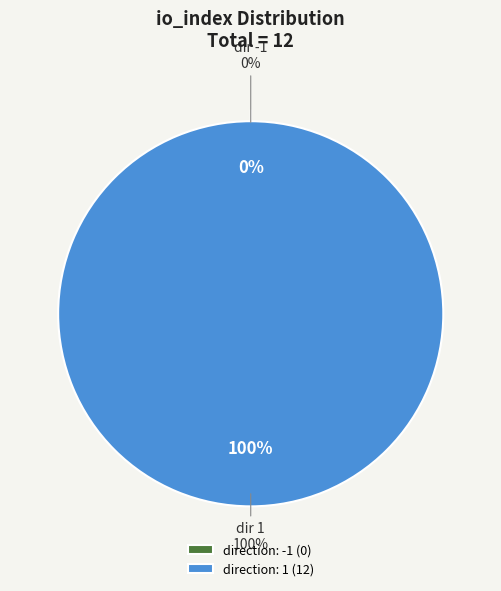

Is it true that direction: -1 is 0% of the pie?

True